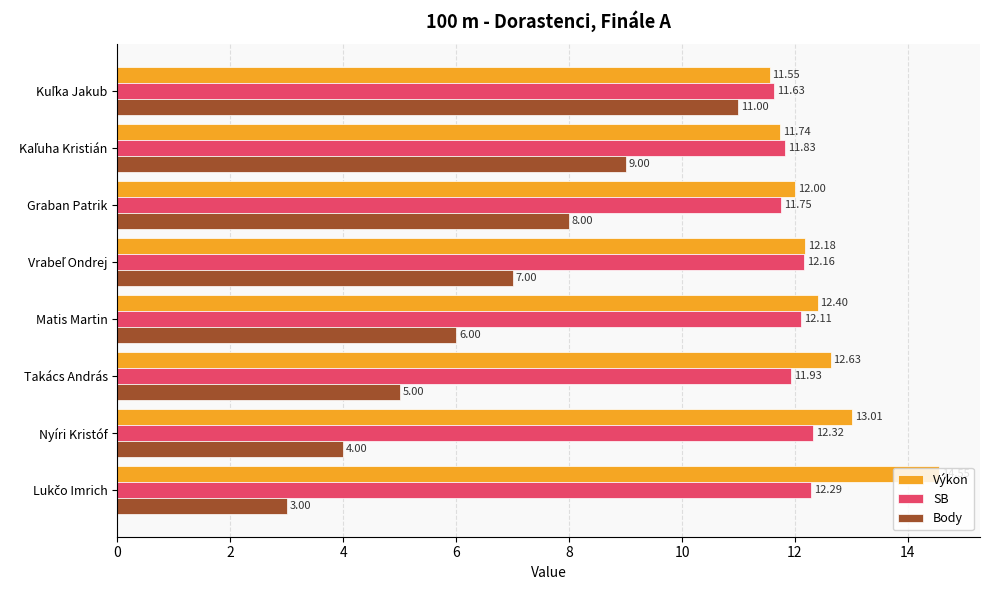

Which series has the largest total across all categories?

Výkon